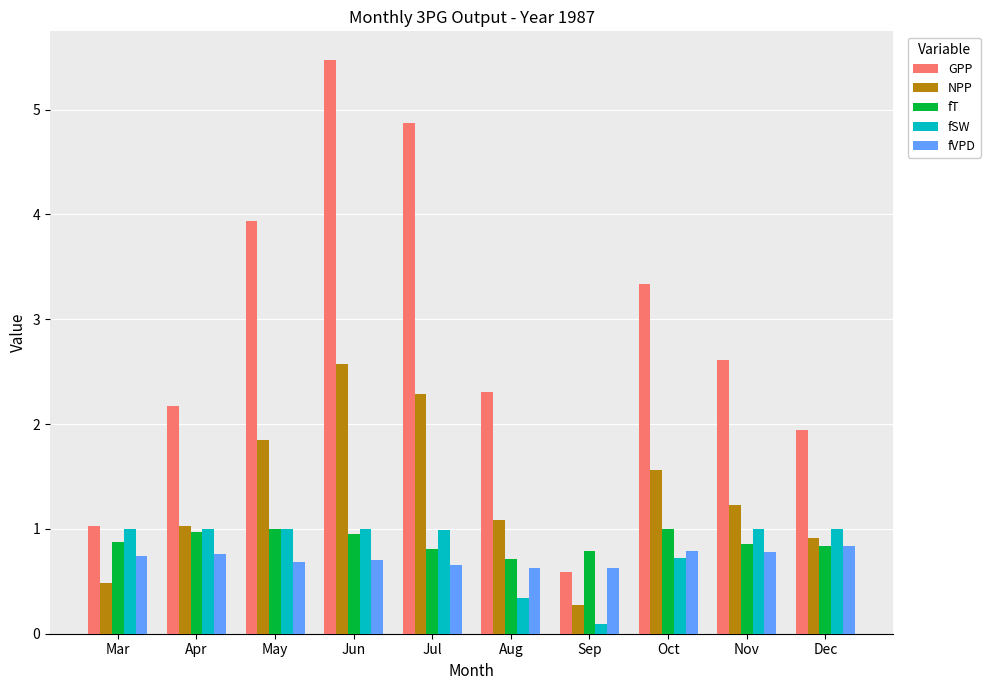

At how many categories does at least one series exceed 5?

1